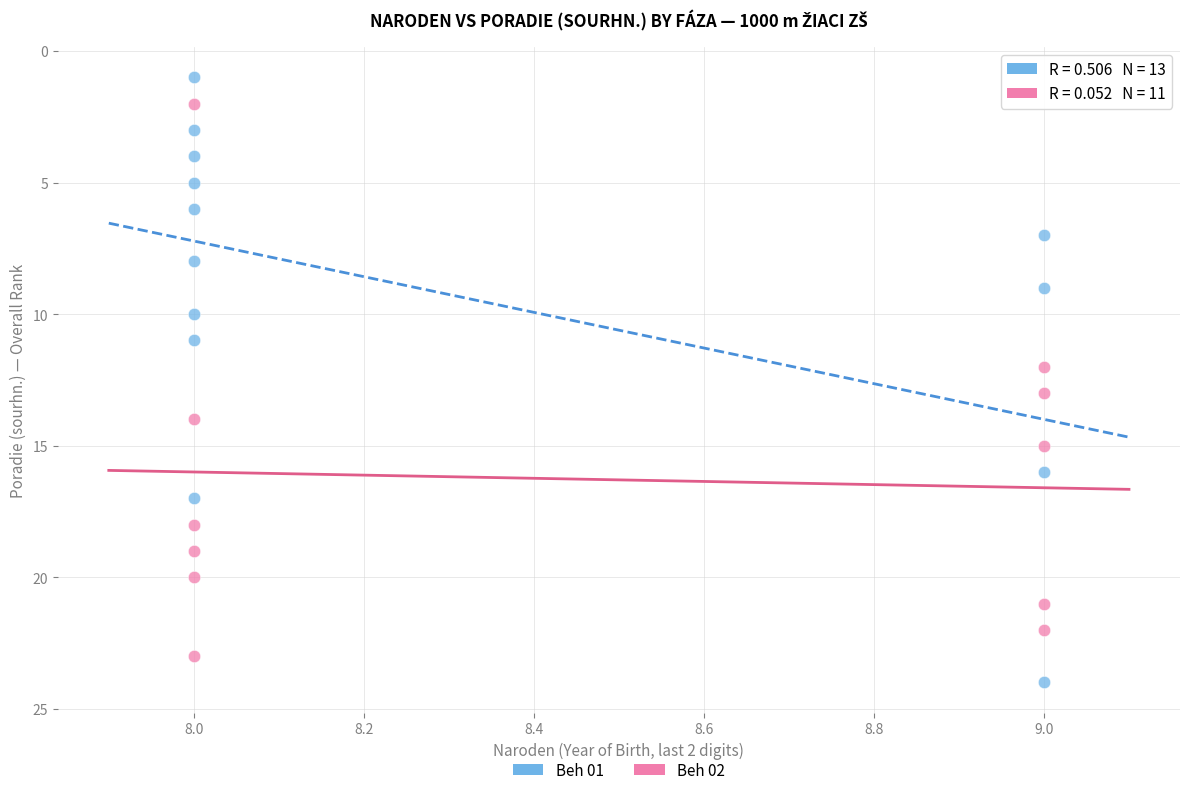

Which series has the widest spread of Y values?

Beh 01